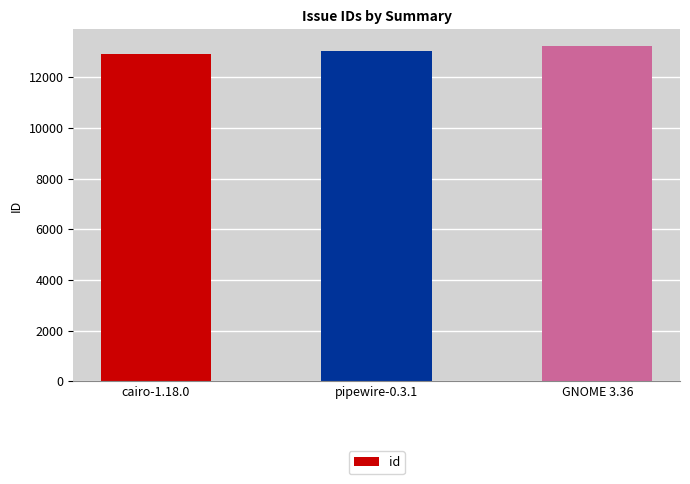

What is the change in value from cairo-1.18.0 to GNOME 3.36?

+311